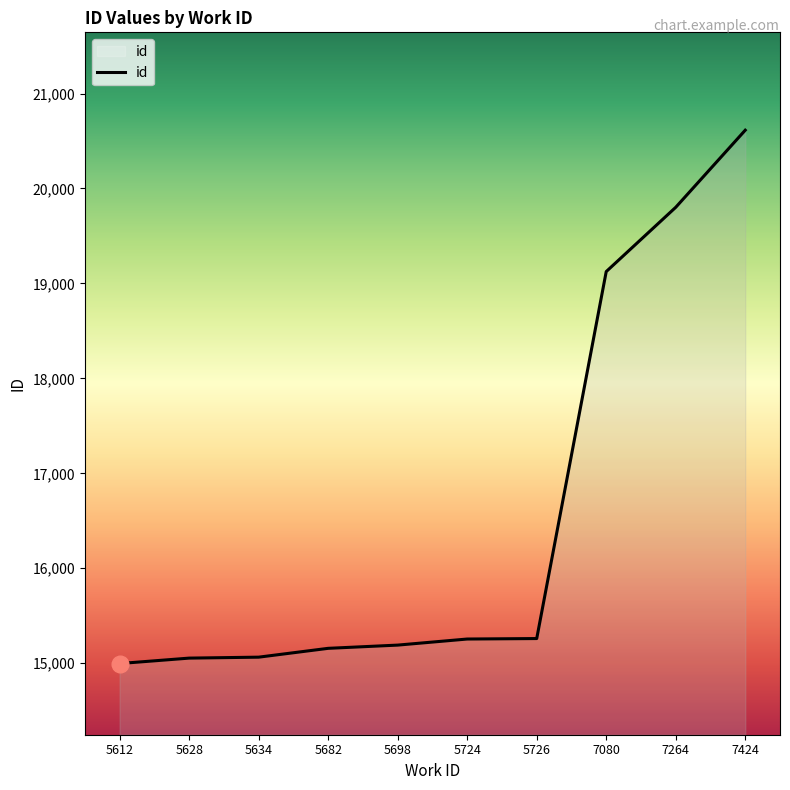

How many lines are shown in the chart?

1